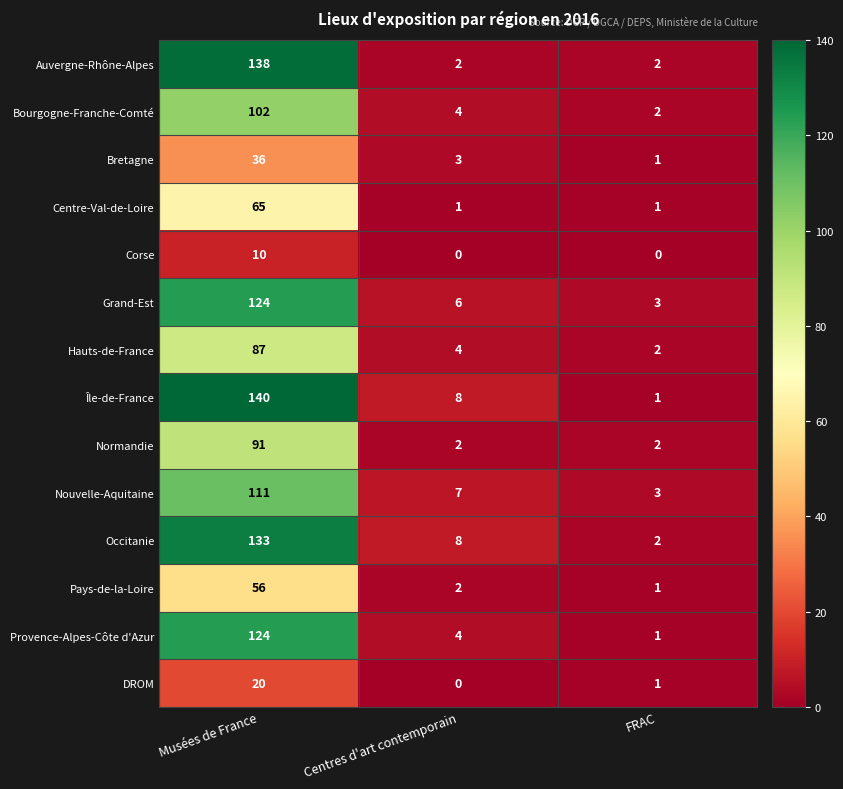

What is the spread (max minus min) of values at Centres d'art contemporain?

8